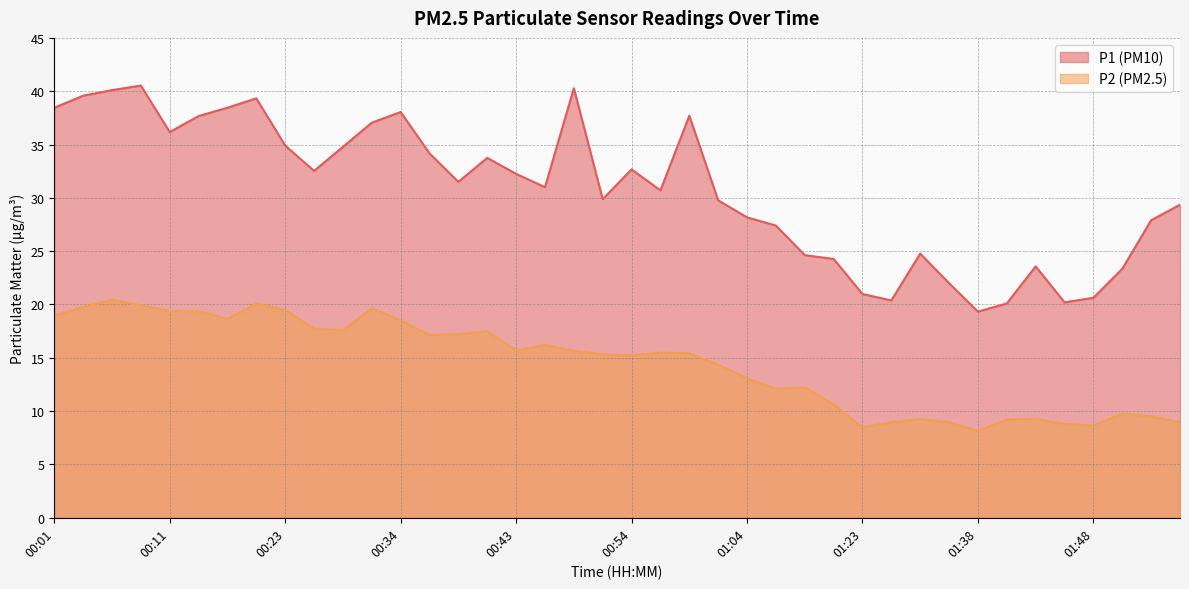

How many lines are shown in the chart?

2